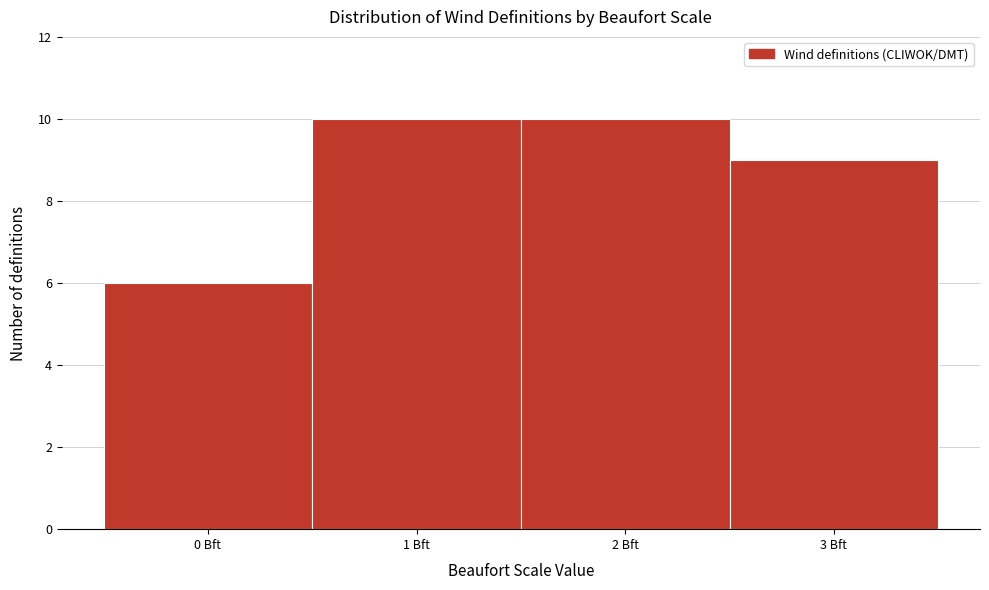

What is the height of the bar covering -0.5 to 0.5 on the x-axis? The values are not printed on the chart, so give them approximately, as read against the axis.

6